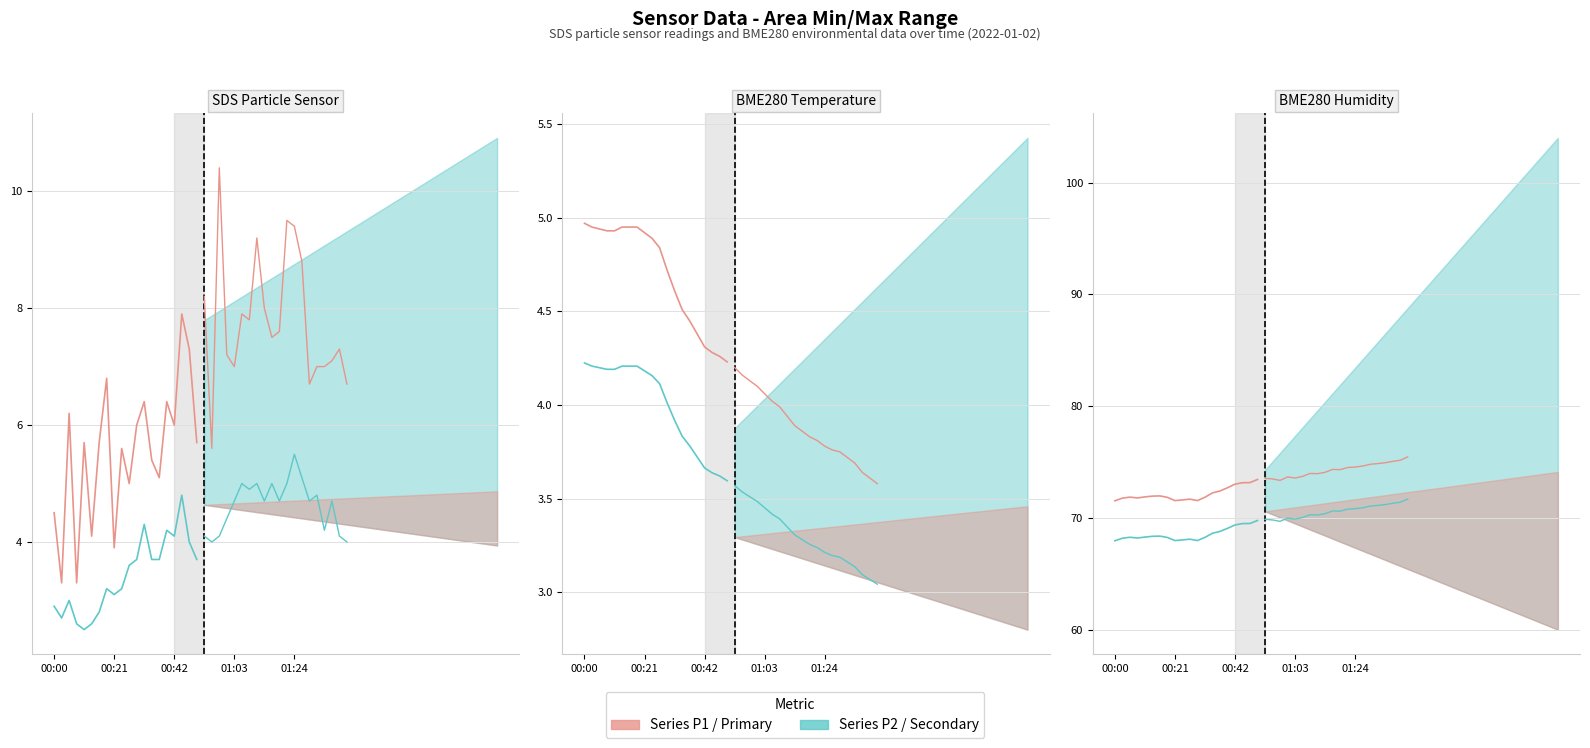

List the labels in order of BME280_humid_low value, largest first.

19, 18, 17, 16, 15, 14, 13, 6, 5, 01:24, 00:42, 12, 7, 01:03, 00:21, 10, 9, 8, 11, 00:00